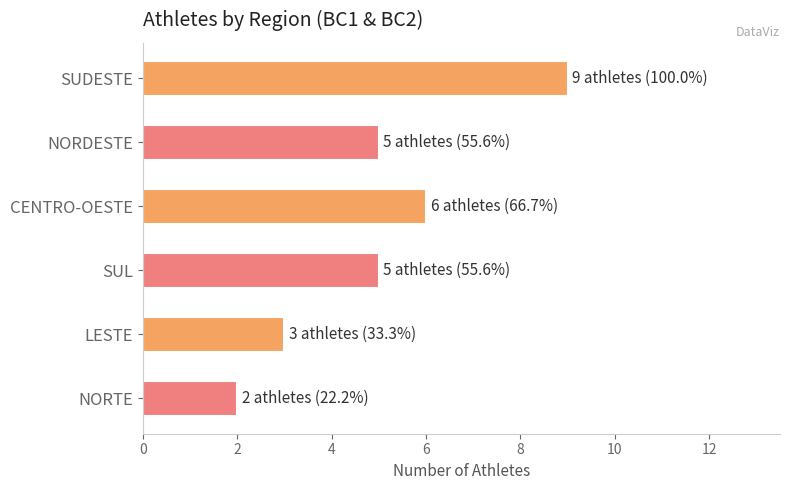

Is it true that the value at SUL is 5?

True